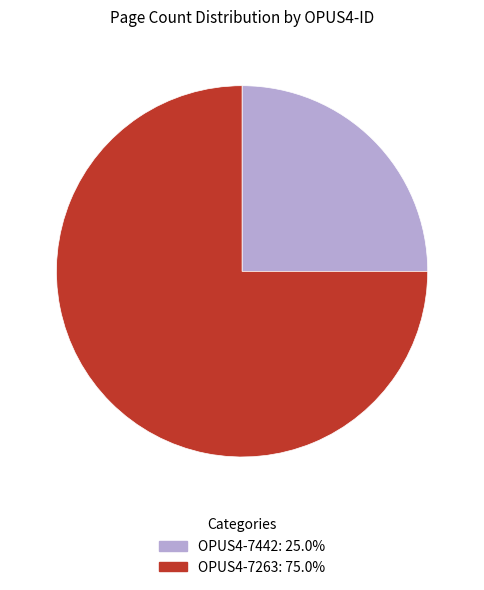

What is the largest slice in the pie chart?

OPUS4-7263